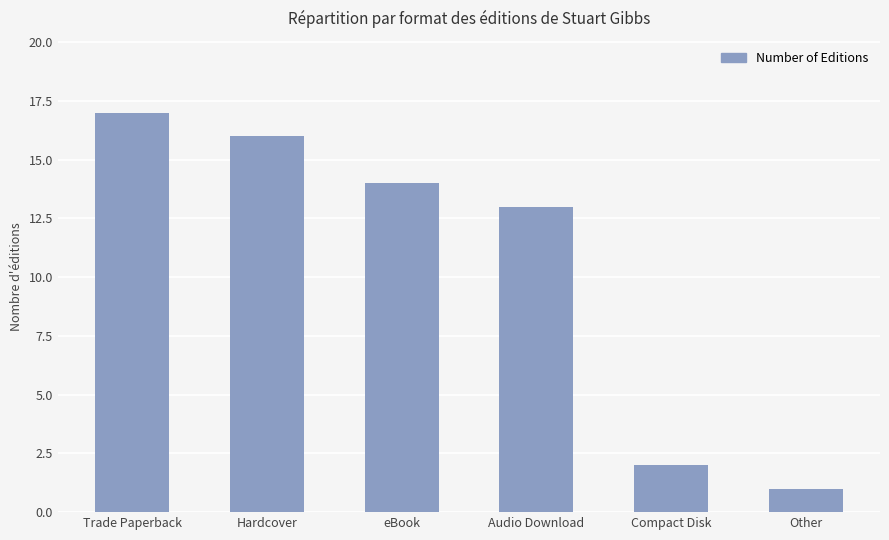

Read the value at Audio Download, to the nearest 10.

10